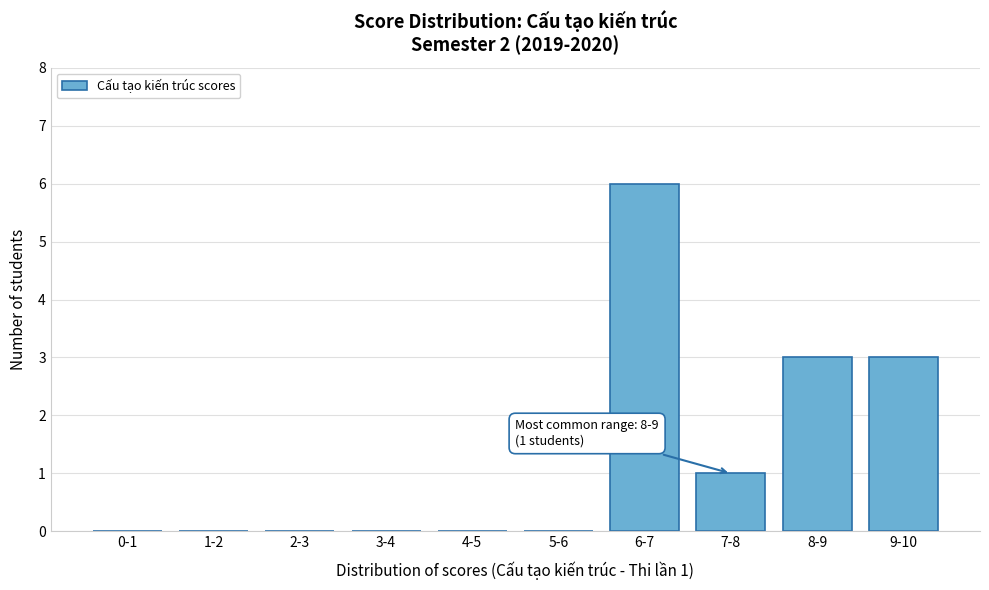

Reading left to right, extract all data points from this chart.

0-1=0	1-2=0	2-3=0	3-4=0	4-5=0	5-6=0	6-7=6	7-8=1	8-9=3	9-10=3